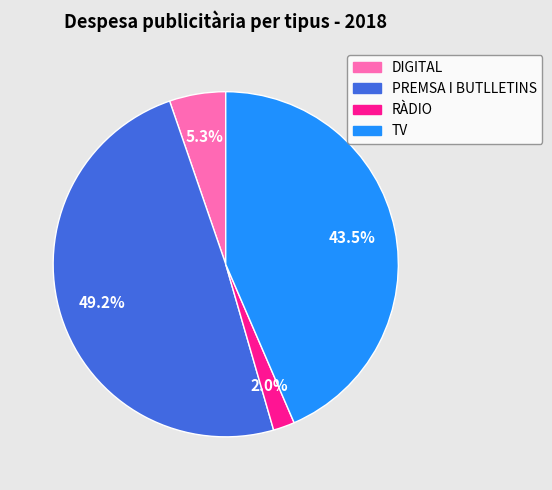

What is the total percentage of DIGITAL and PREMSA I BUTLLETINS?

54.5%